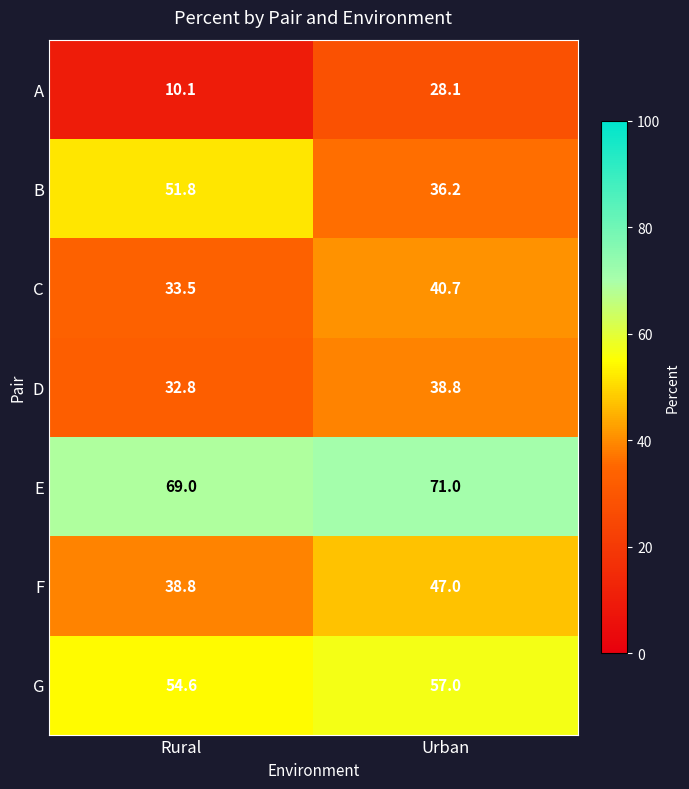

Reading right to left, list all the values displayed in this chart.

A: 28.1	10.1
B: 36.2	51.8
C: 40.7	33.5
D: 38.8	32.8
E: 71.0	69.0
F: 47.0	38.8
G: 57.0	54.6